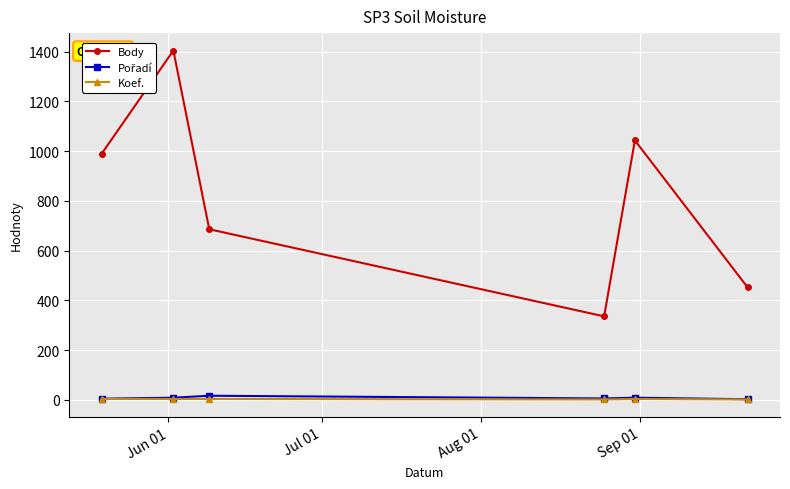

How many values in the Body series are below 989?

3